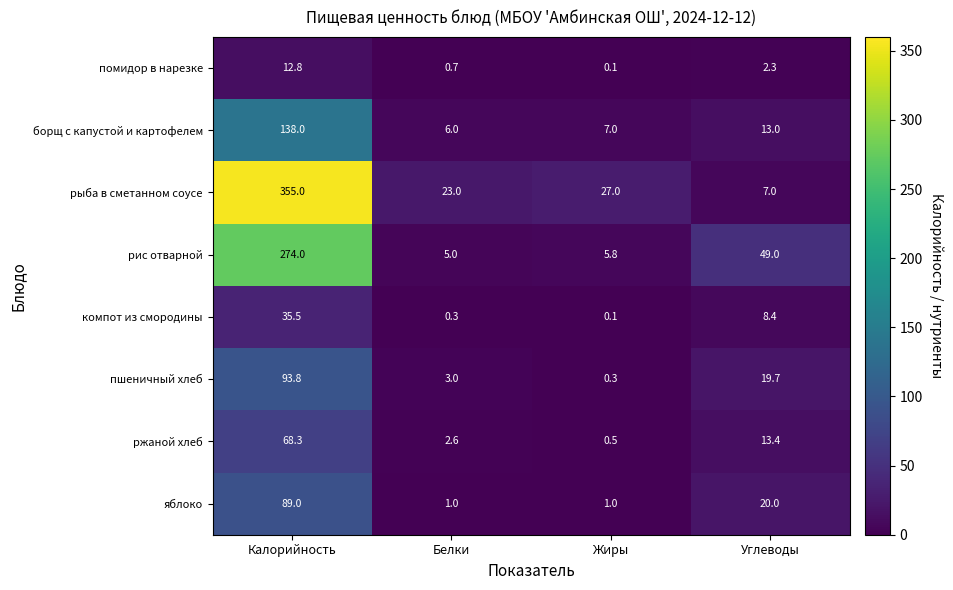

What is the difference between the maximum and minimum values in the компот из смородины series?

35.4